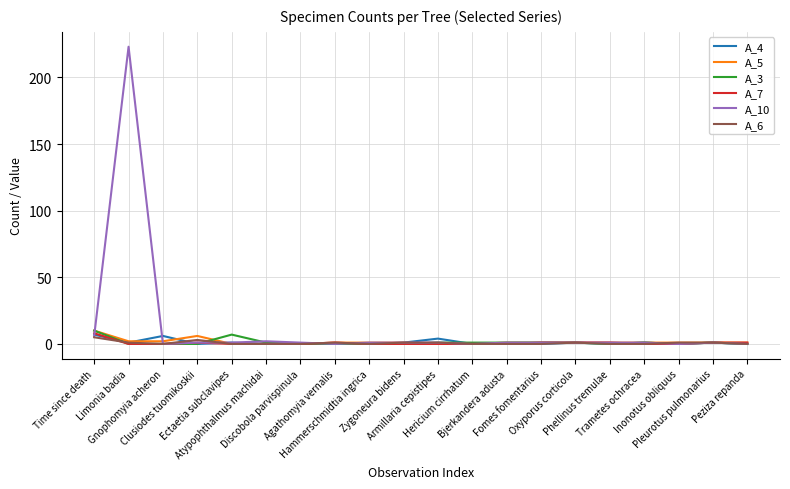

Which series has the widest spread of values?

A_10